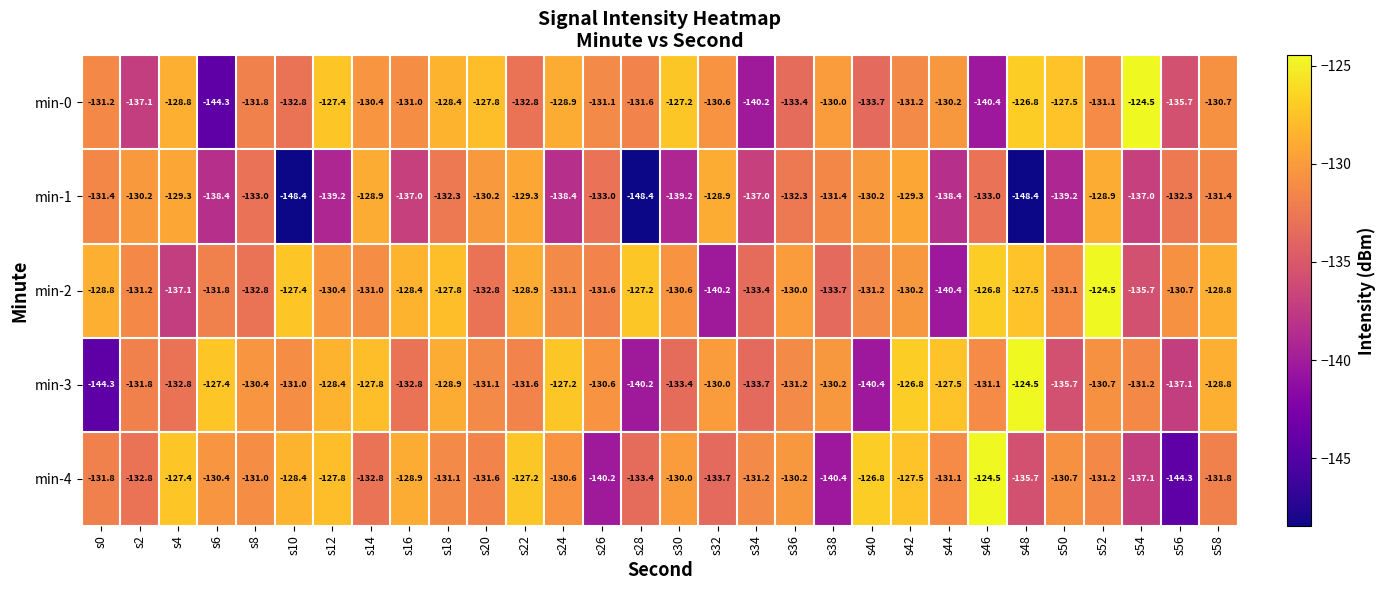

How many values in the min-1 series are below -132?

18